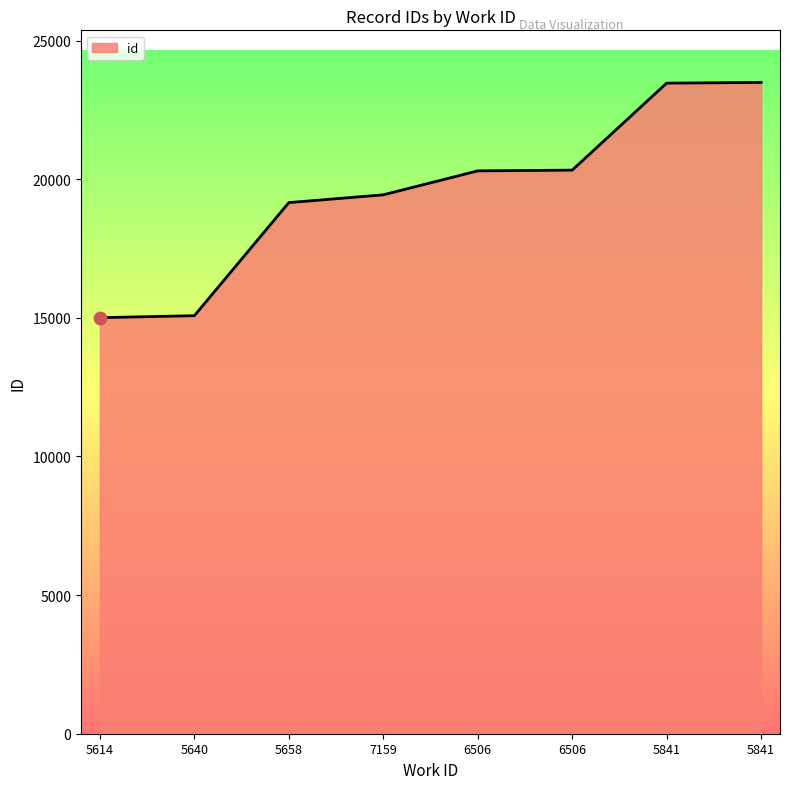

What is the change in value from 5640 to 5841?

+8412